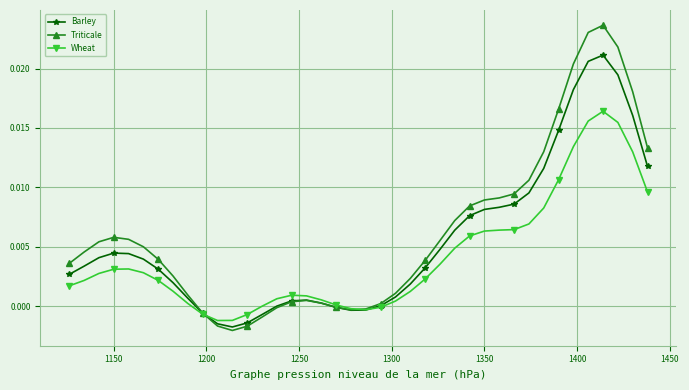

True or false: Triticale has more than 1 points higher than both neighbors.

True